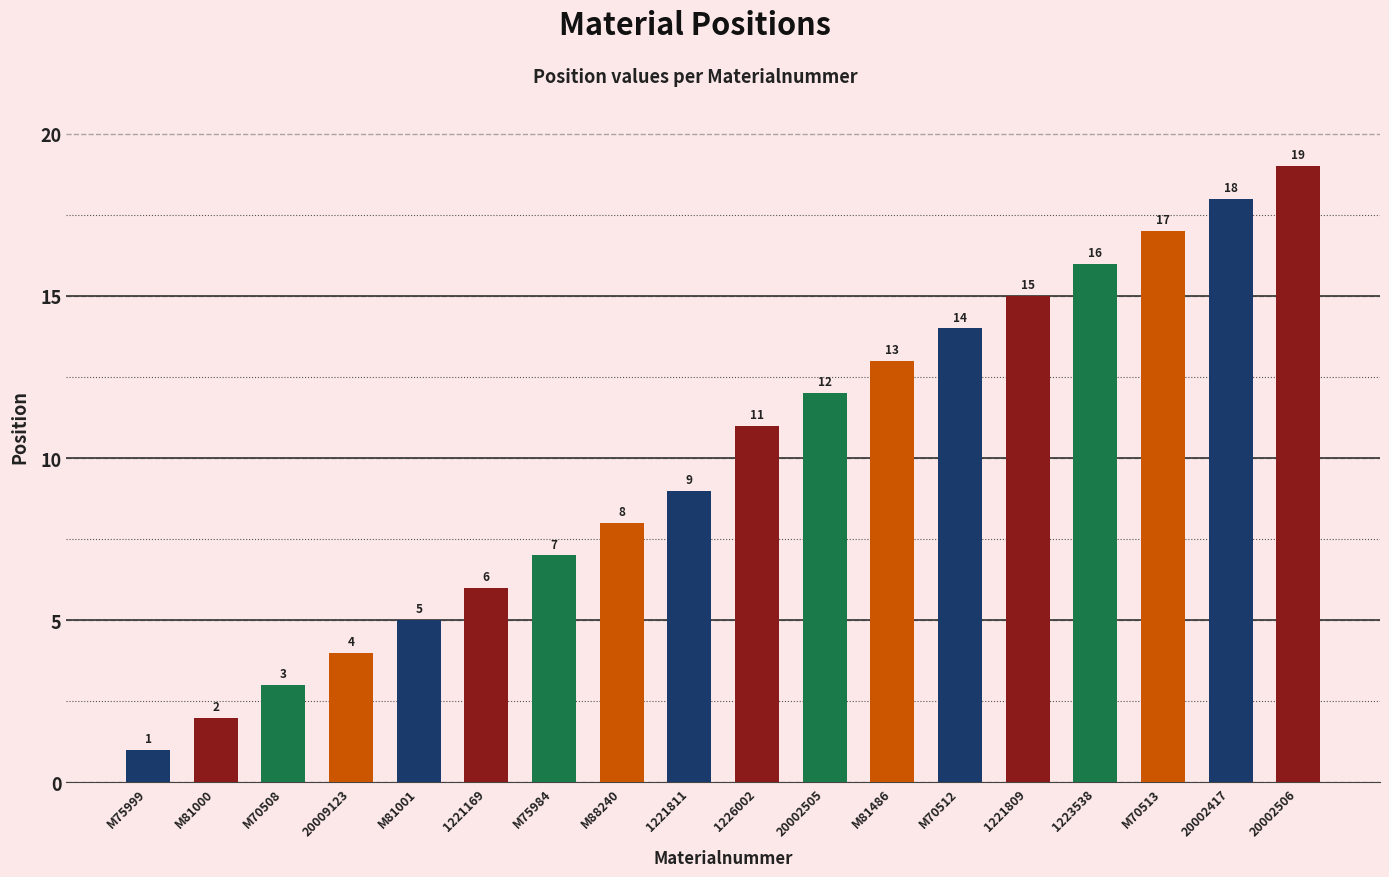

The value at 20009123 is 1. True or false?

False